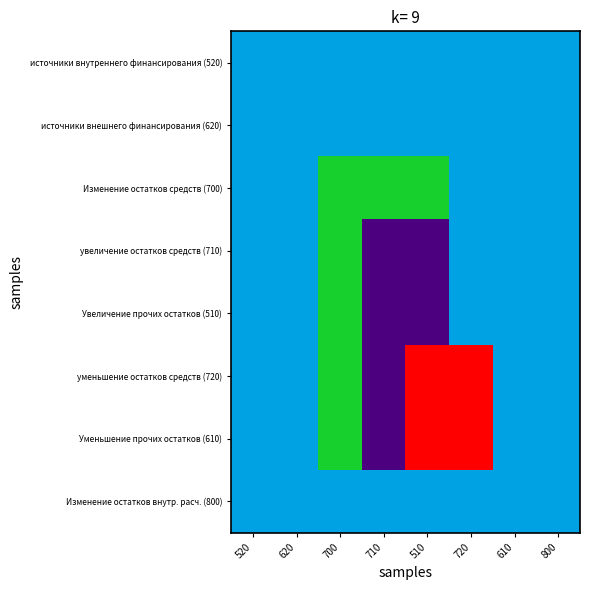

Count the number of categories in the chart.

8